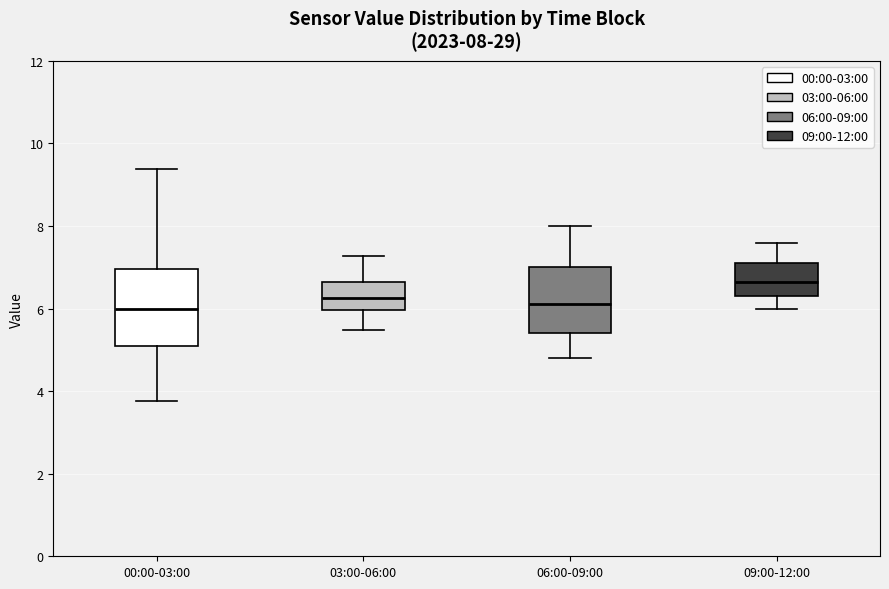

Comparing the boxes themselves (not the whiskers), which one is the tallest?

00:00-03:00